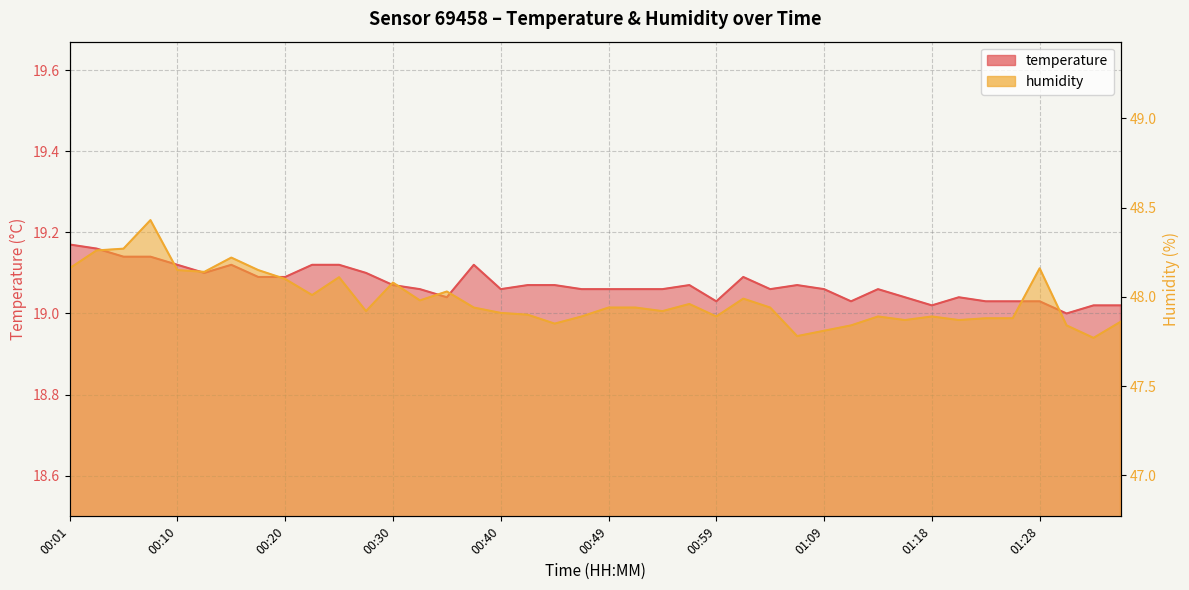

Reading right to left, transcribe all the data shown in this chart.

temperature: 01:35=19.0	01:33=19.0	01:31=19.0	01:28=19.0	01:26=19.0	01:23=19.0	01:21=19.0	01:18=19.0	01:16=19.0	01:14=19.1	01:11=19.0	01:09=19.1	01:06=19.1	01:04=19.1	01:01=19.1	00:59=19.0	00:57=19.1	00:54=19.1	00:52=19.1	00:49=19.1	00:47=19.1	00:44=19.1	00:42=19.1	00:40=19.1	00:37=19.1	00:35=19.0	00:32=19.1	00:30=19.1	00:27=19.1	00:25=19.1	00:22=19.1	00:20=19.1	00:18=19.1	00:15=19.1	00:13=19.1	00:10=19.1	00:08=19.1	00:05=19.1	00:03=19.2	00:01=19.2
humidity: 01:35=47.9	01:33=47.8	01:31=47.8	01:28=48.2	01:26=47.9	01:23=47.9	01:21=47.9	01:18=47.9	01:16=47.9	01:14=47.9	01:11=47.8	01:09=47.8	01:06=47.8	01:04=47.9	01:01=48.0	00:59=47.9	00:57=48.0	00:54=47.9	00:52=47.9	00:49=47.9	00:47=47.9	00:44=47.9	00:42=47.9	00:40=47.9	00:37=47.9	00:35=48.0	00:32=48.0	00:30=48.1	00:27=47.9	00:25=48.1	00:22=48.0	00:20=48.1	00:18=48.1	00:15=48.2	00:13=48.1	00:10=48.1	00:08=48.4	00:05=48.3	00:03=48.3	00:01=48.2